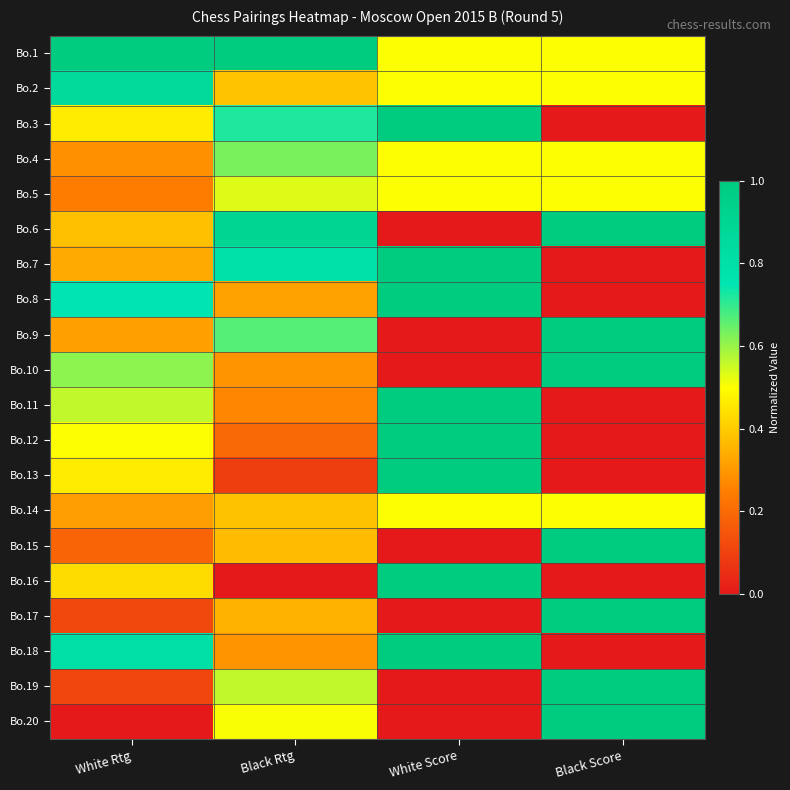

What is the spread (max minus min) of values at White Rtg?

1.0